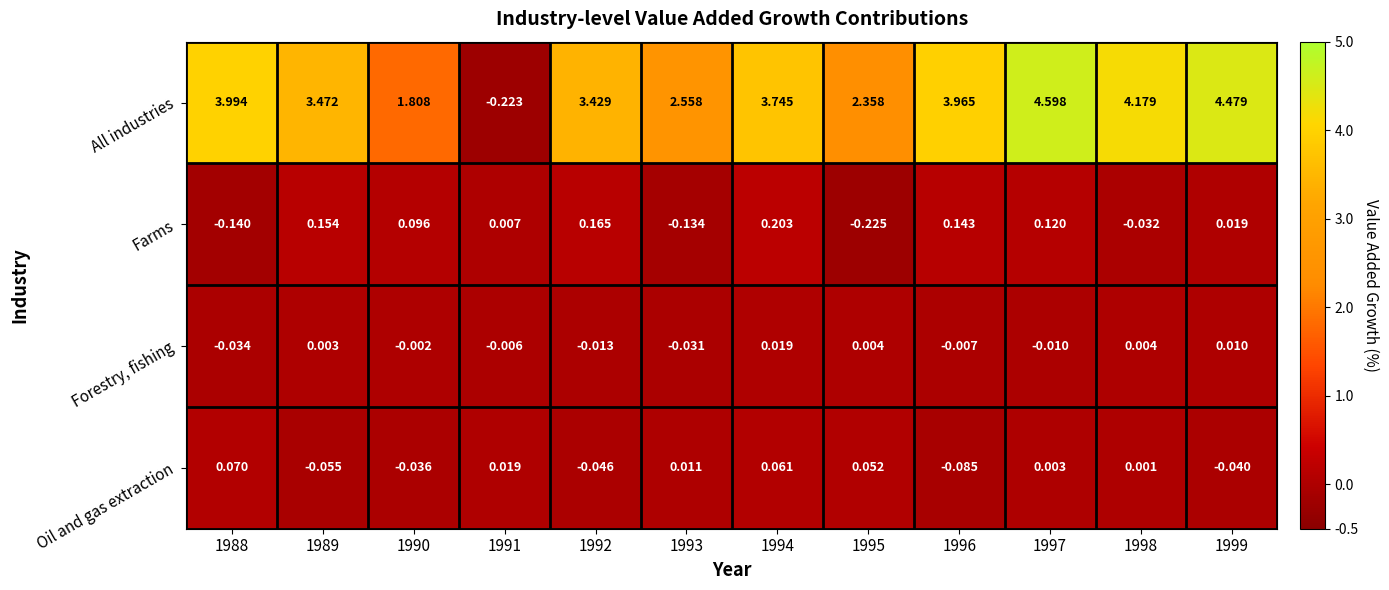

How many values in All industries are below zero?

1